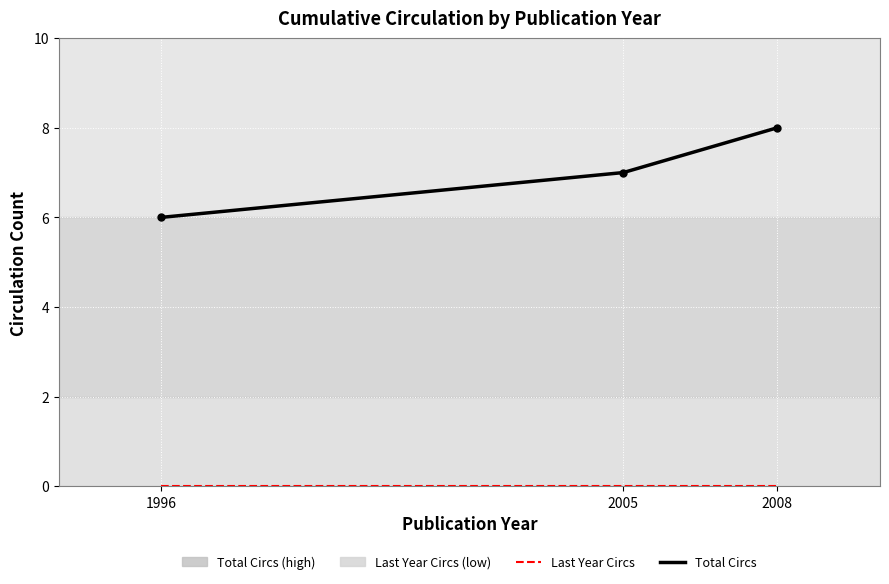

At which category does the chart reach its peak across all series?

2008